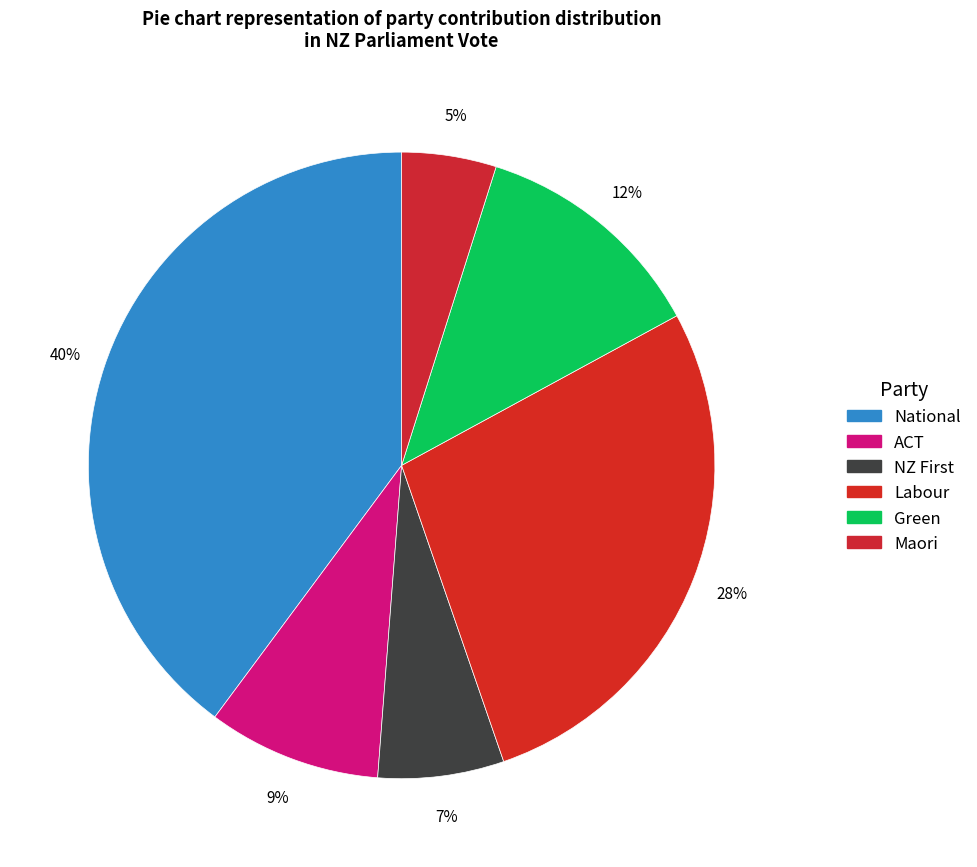

How many slices are in this pie chart?

6